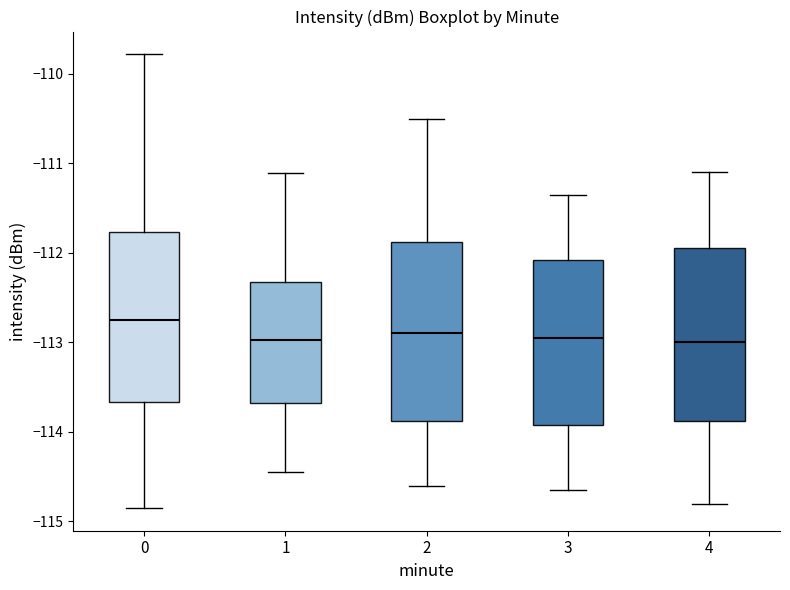

Reading left to right, read every box against the y-axis: the position of its median line, the range the box covers, and the ends of its whiskers. The values are not printed on the chart, so give them approximately, as read against the axis.

0: median -112.8, box -113.7 to -111.8, whiskers -114.9 to -109.8
1: median -113.0, box -113.7 to -112.3, whiskers -114.4 to -111.1
2: median -112.9, box -113.9 to -111.9, whiskers -114.6 to -110.5
3: median -112.9, box -113.9 to -112.1, whiskers -114.6 to -111.3
4: median -113.0, box -113.9 to -111.9, whiskers -114.8 to -111.1